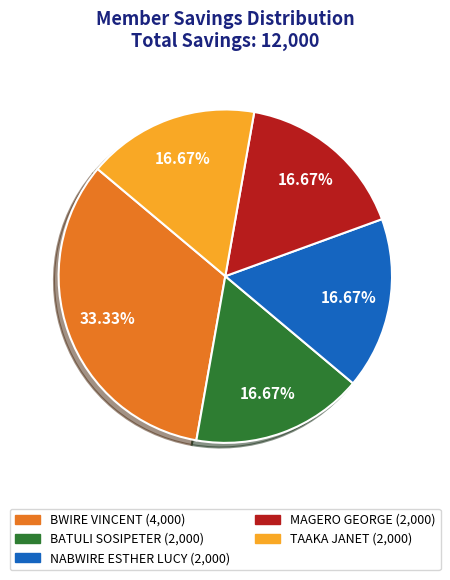

Is the sum of NABWIRE ESTHER LUCY and TAAKA JANET greater than half?

No